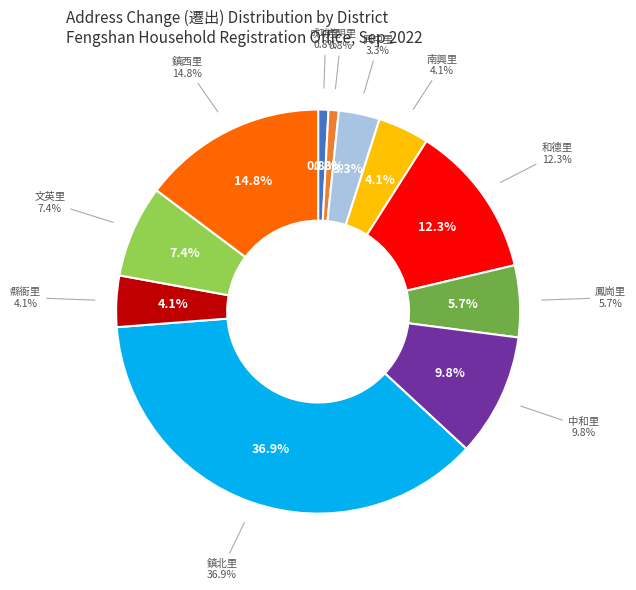

What percentage is NOT represented by 光明里?

99.2%